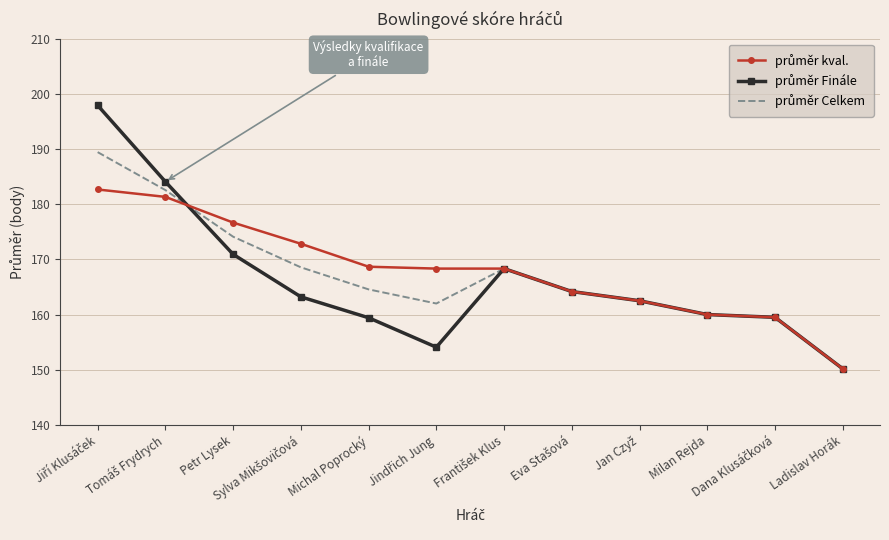

What position from the left is Ladislav Horák?

12